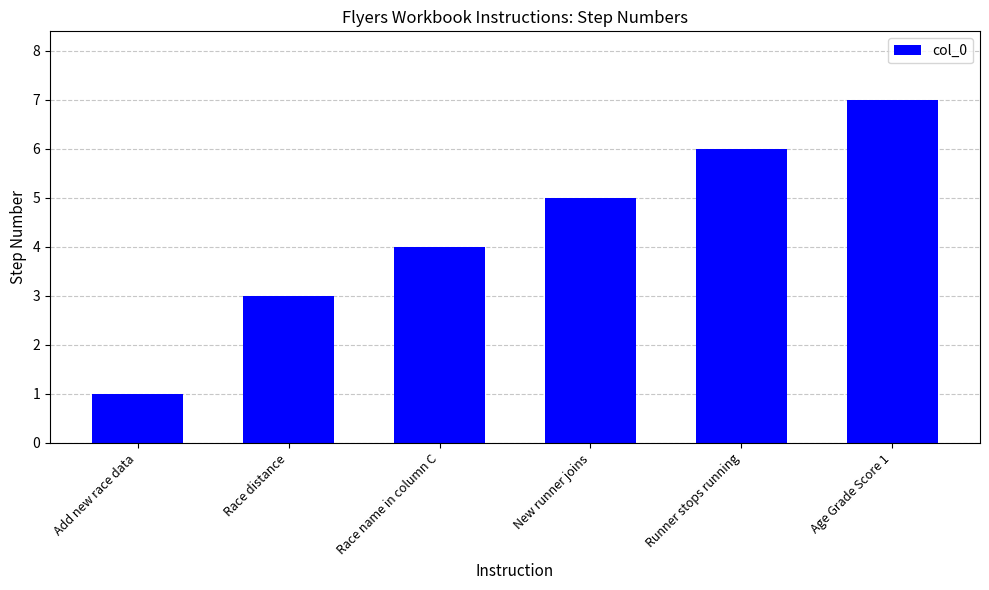

Reading left to right, what are all the values shown in this chart?

Add new race data=1	Race distance=3	Race name in column C=4	New runner joins=5	Runner stops running=6	Age Grade Score 1=7